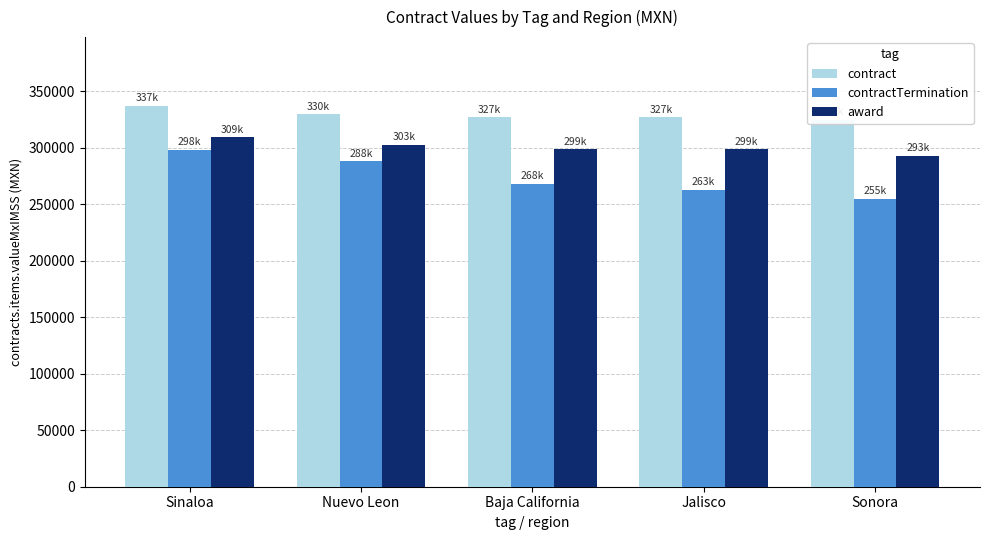

Is the value of award at Sonora greater than the value of contract at Sonora?

No